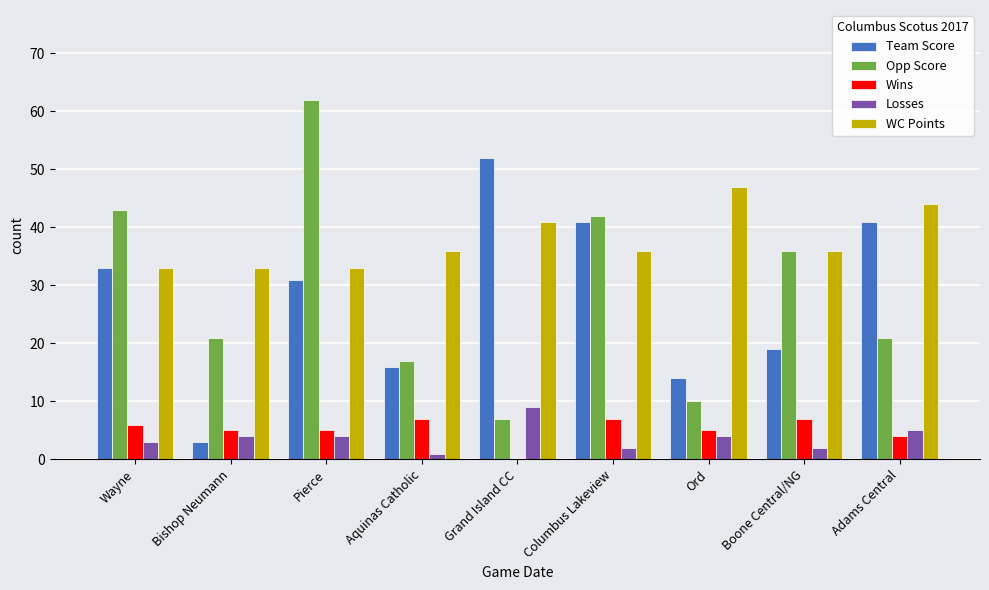

Reading right to left, what are all the values shown in this chart?

Team Score: Adams Central=41	Boone Central/NG=19	Ord=14	Columbus Lakeview=41	Grand Island CC=52	Aquinas Catholic=16	Pierce=31	Bishop Neumann=3	Wayne=33
Opp Score: Adams Central=21	Boone Central/NG=36	Ord=10	Columbus Lakeview=42	Grand Island CC=7	Aquinas Catholic=17	Pierce=62	Bishop Neumann=21	Wayne=43
Wins: Adams Central=4	Boone Central/NG=7	Ord=5	Columbus Lakeview=7	Grand Island CC=0	Aquinas Catholic=7	Pierce=5	Bishop Neumann=5	Wayne=6
Losses: Adams Central=5	Boone Central/NG=2	Ord=4	Columbus Lakeview=2	Grand Island CC=9	Aquinas Catholic=1	Pierce=4	Bishop Neumann=4	Wayne=3
WC Points: Adams Central=44	Boone Central/NG=36	Ord=47	Columbus Lakeview=36	Grand Island CC=41	Aquinas Catholic=36	Pierce=33	Bishop Neumann=33	Wayne=33